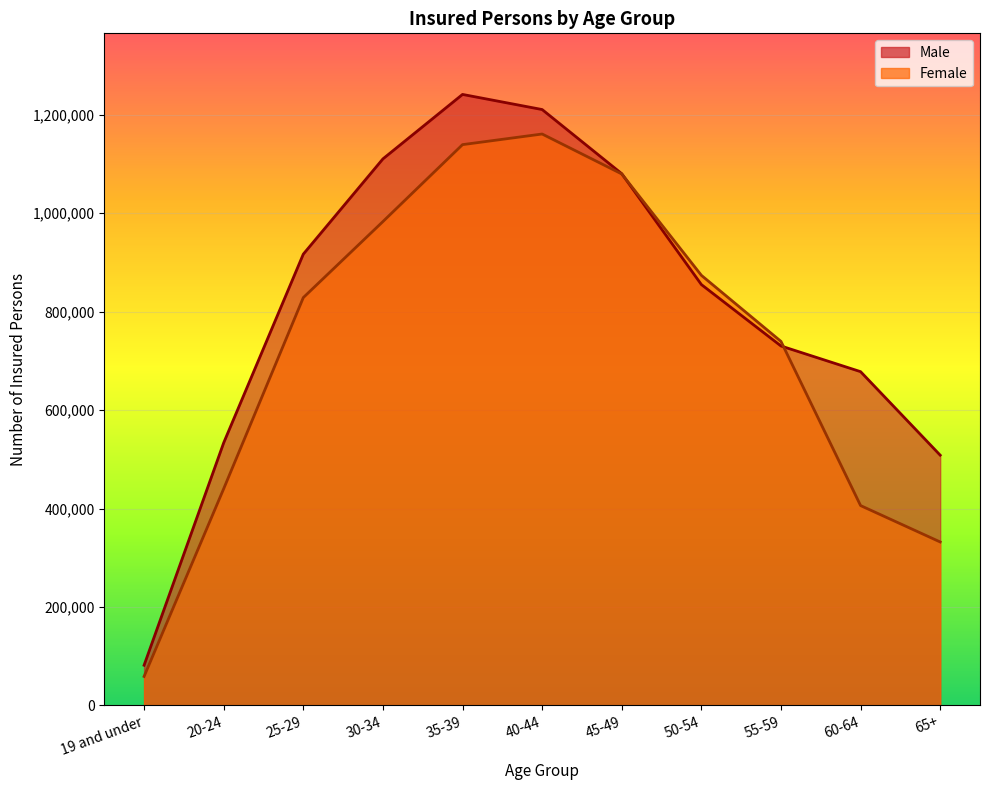

Which series changed the most between 19 and under and 45-49?

Female